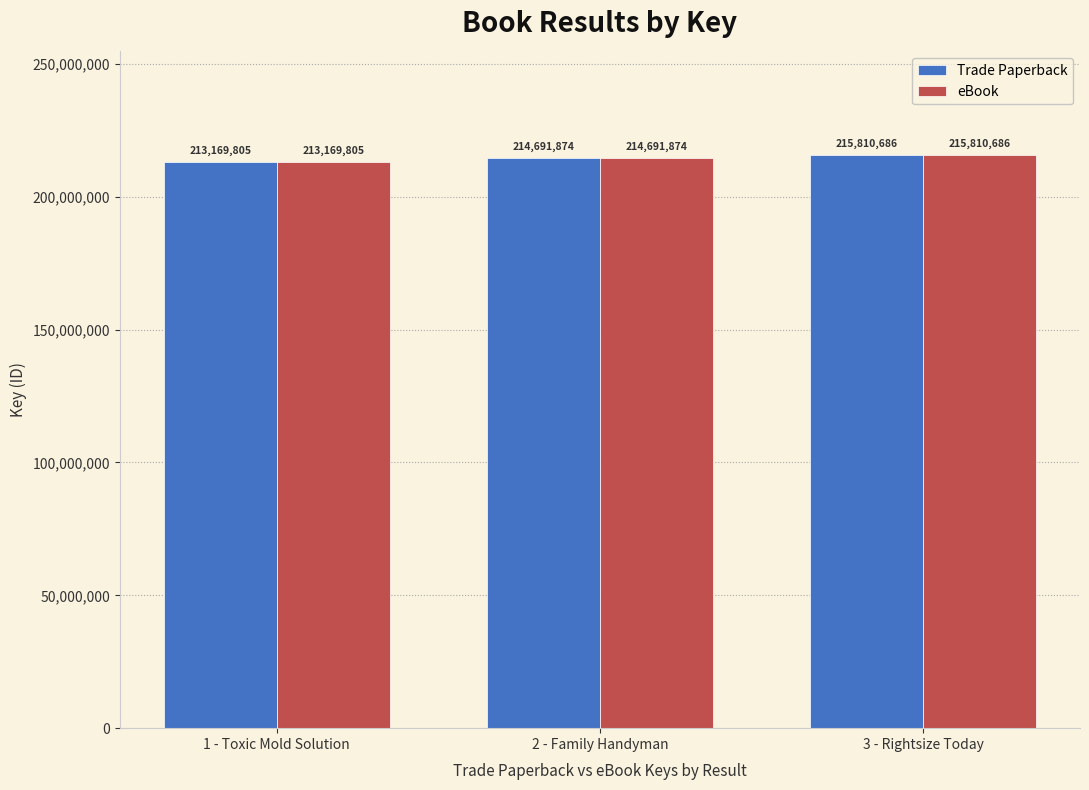

What is the sum of all eBook values?

643672365